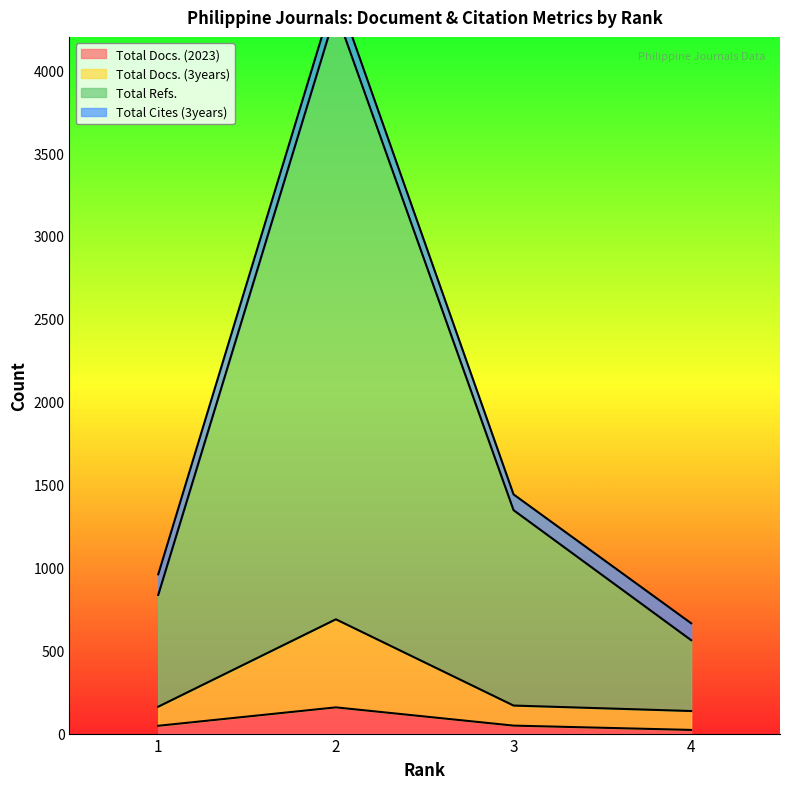

The value of Total Refs. at 2 is 6304. True or false?

False